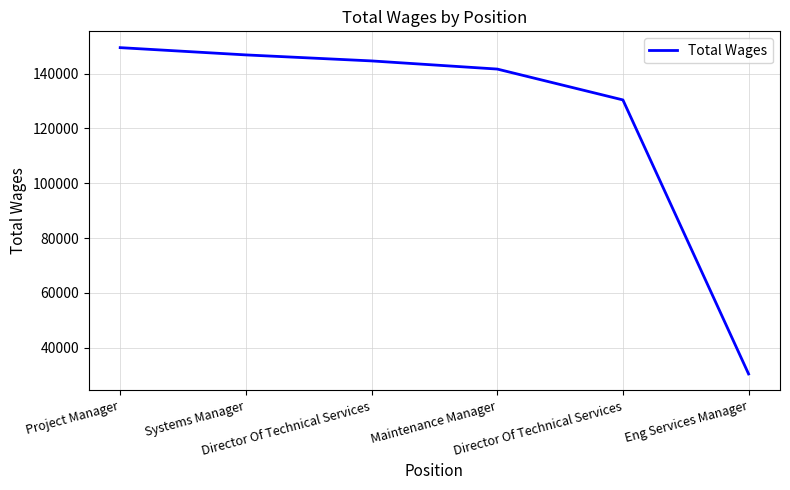

The chart shows a value of 259701 at Project Manager. True or false?

False